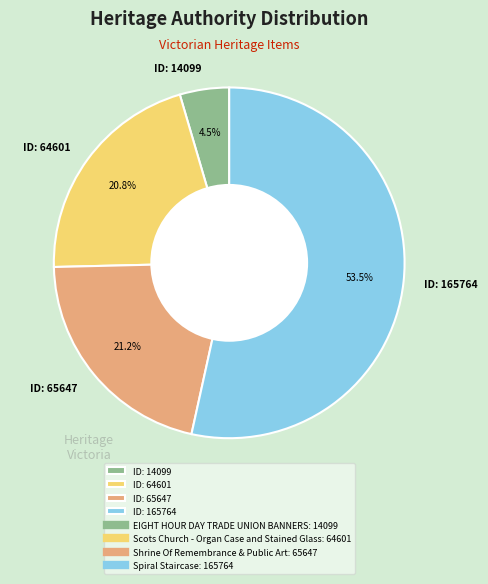

Do ID: 165764 and ID: 65647 together represent more than half of the pie?

Yes